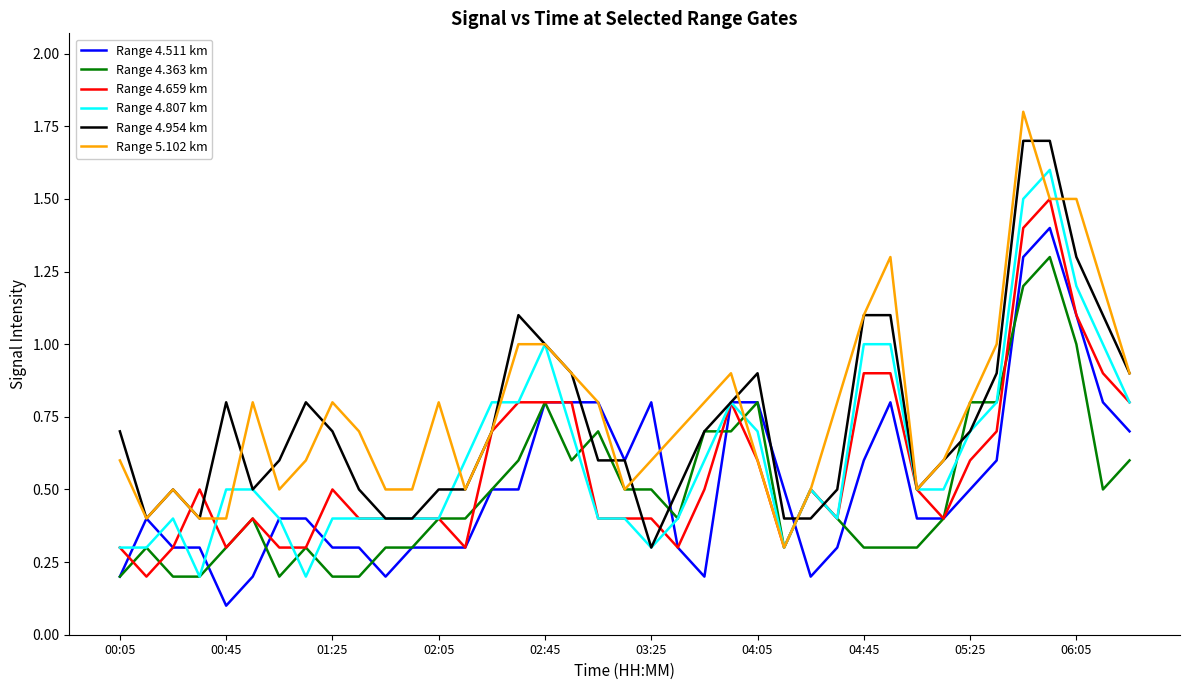

Is this an area chart (filled region under the line)?

No